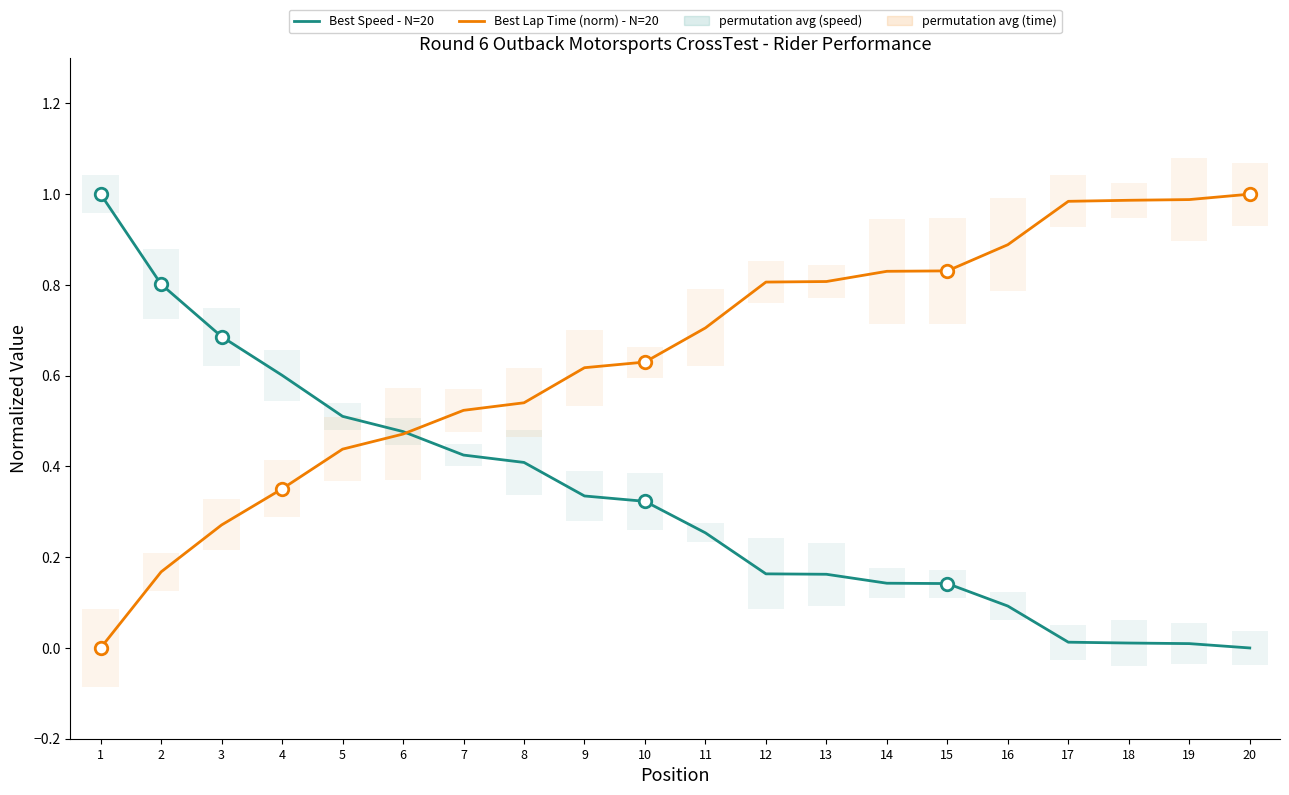

List the labels in order of Best Lap Time (norm) - N=20 value, largest first.

20, 19, 18, 17, 16, 15, 14, 13, 12, 11, 10, 9, 8, 7, 6, 5, 4, 3, 2, 1